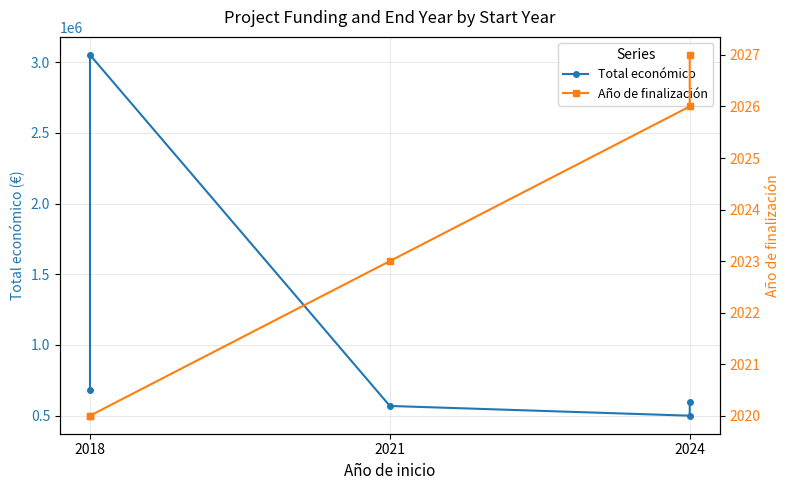

How many data points does each series have?

5